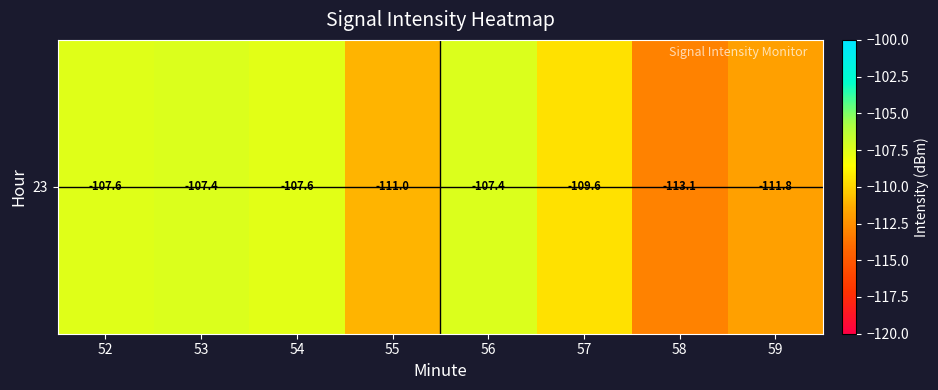

Rank the categories by value from highest to lowest.

53, 56, 52, 54, 57, 55, 59, 58